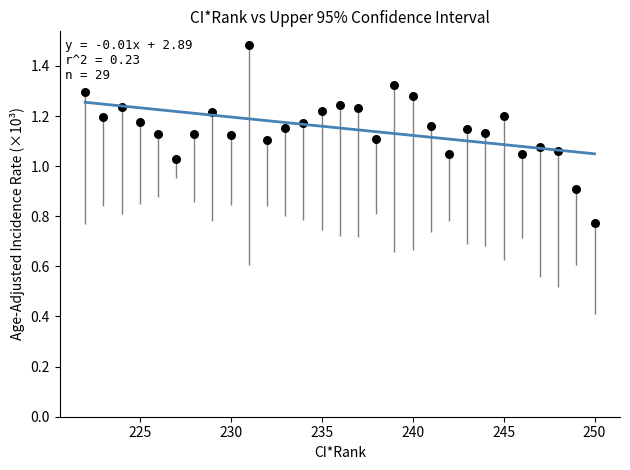

What is the range of Y values (max minus min)?

0.7